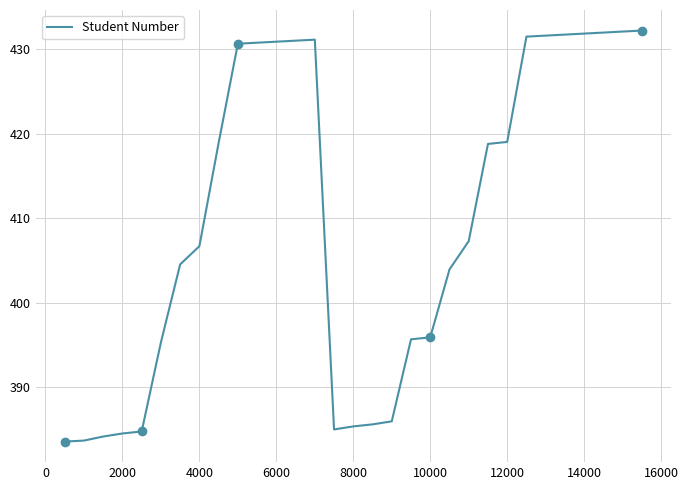

The Student Number series shows 545.5 at 8000. True or false?

False